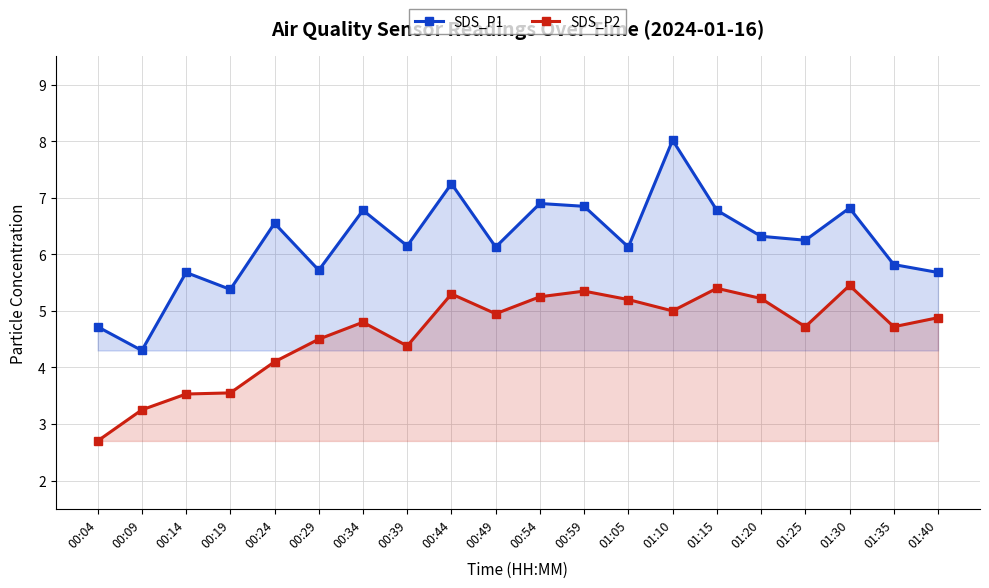

How many distinct data groups are displayed?

2